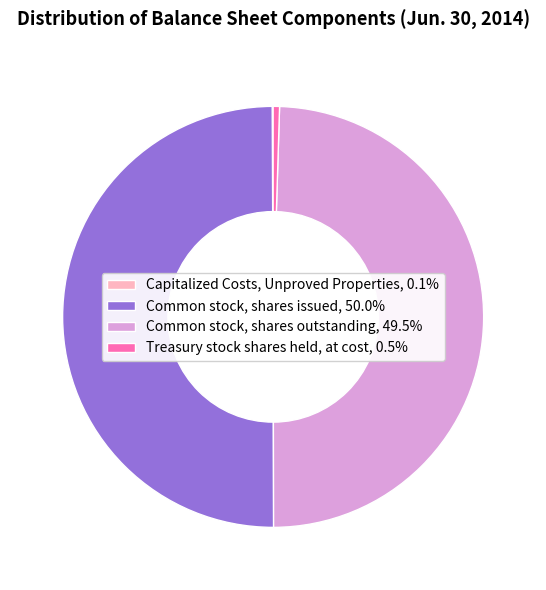

Do Common stock, shares outstanding, 49.5% and Common stock, shares issued, 50.0% together represent more than half of the pie?

Yes